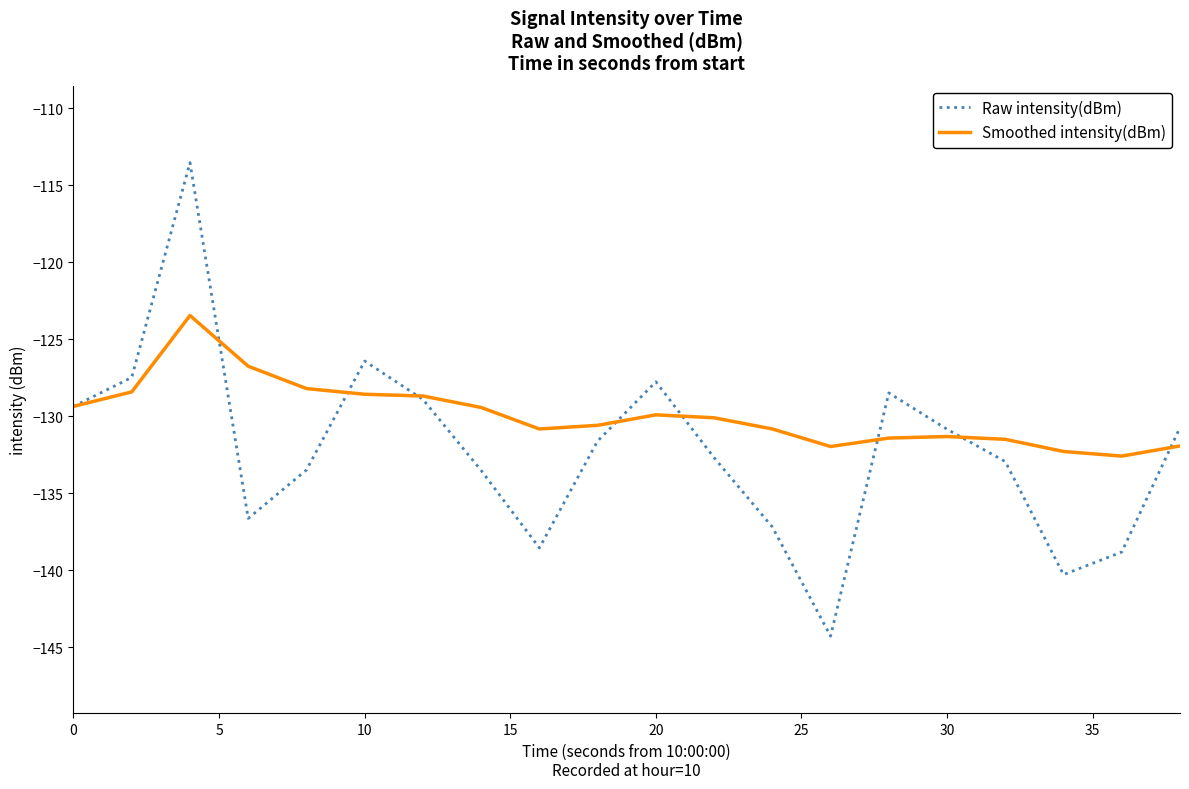

In Raw intensity(dBm), how many points are lower than both neighbors (excluding endpoints)?

4